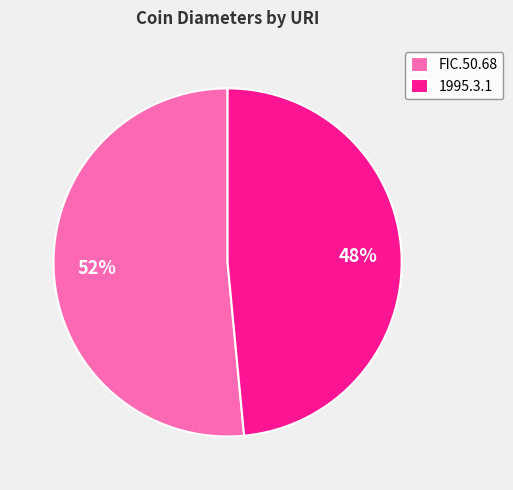

Between 1995.3.1 and FIC.50.68, which is larger?

FIC.50.68